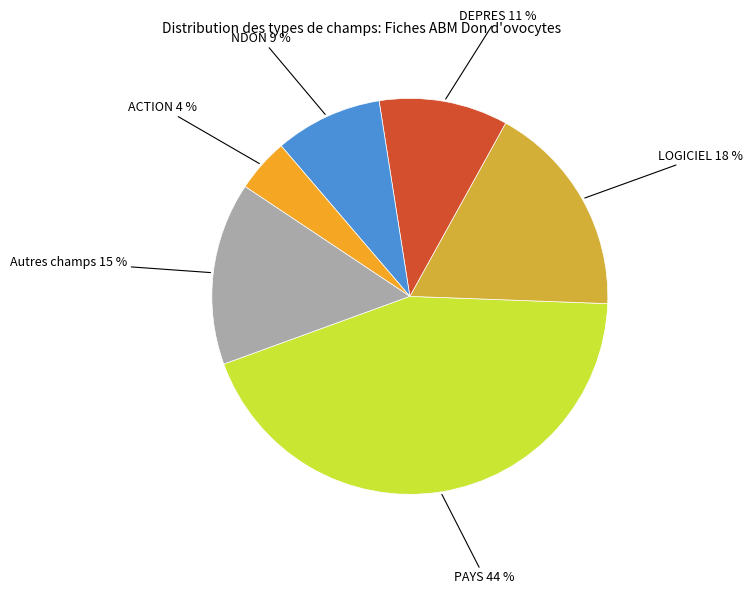

How many segments does this pie chart have?

6